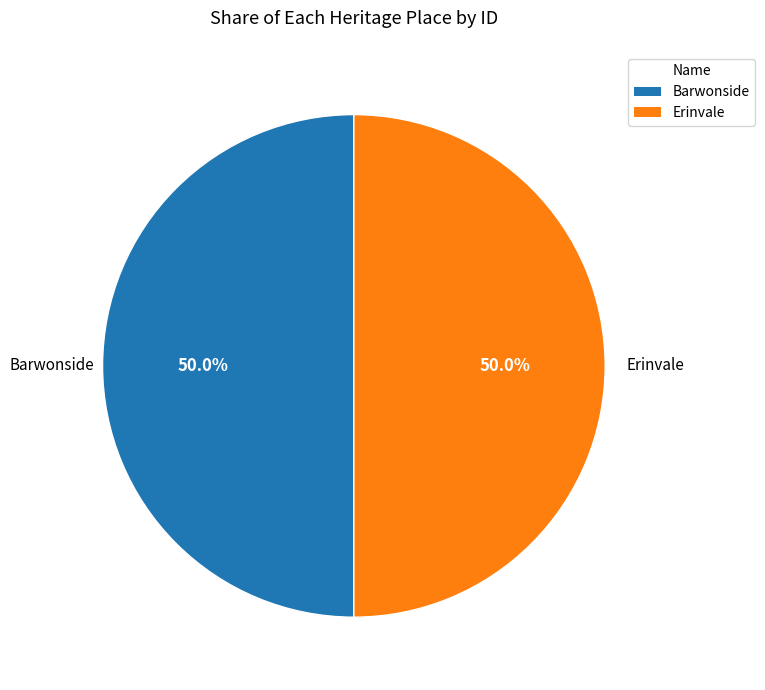

Approximately how many times larger is the value at Barwonside compared to Erinvale?

1.0